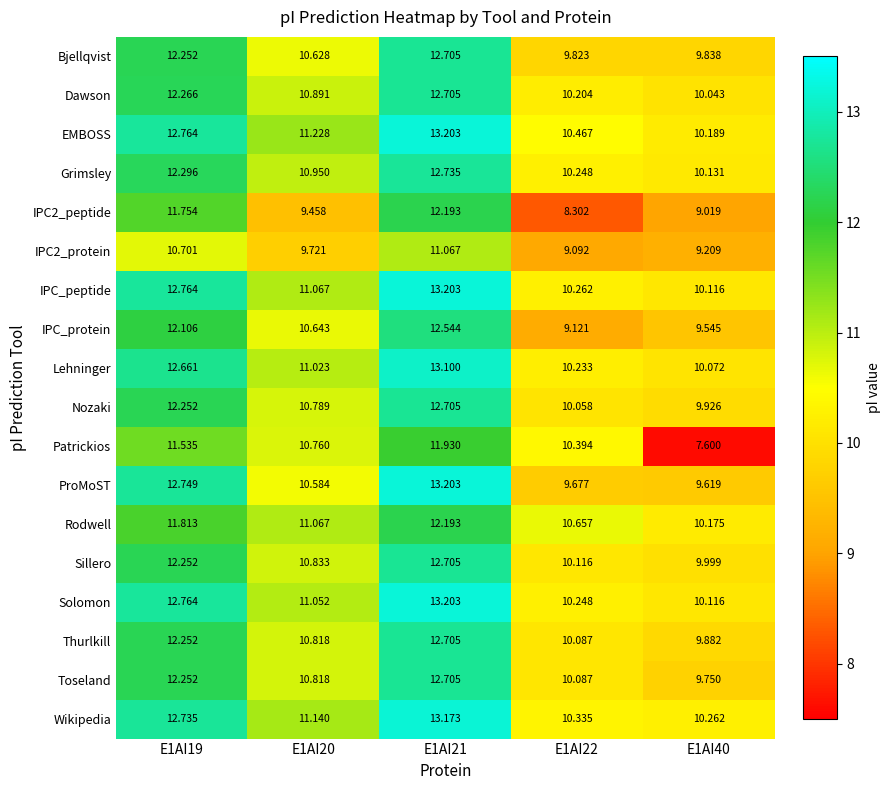

Is the value of Nozaki at E1AI19 greater than the value of Dawson at E1AI20?

Yes